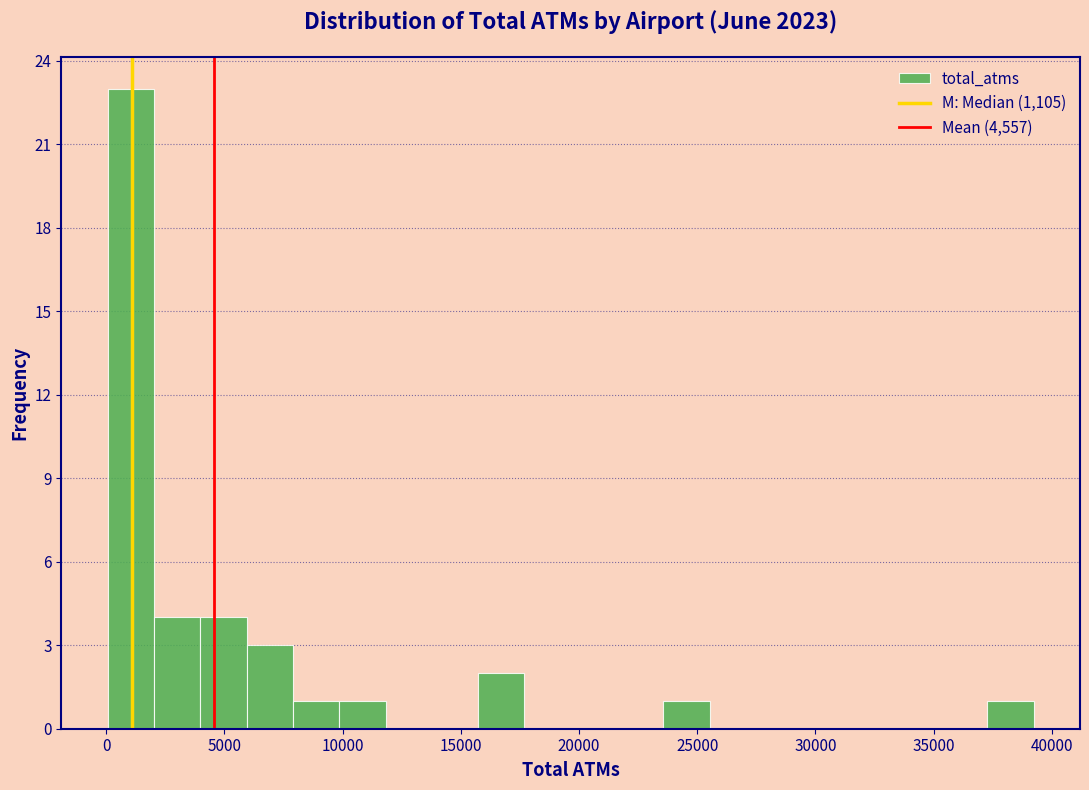

Around what value on the x-axis is the tallest bar? Give the approximate position of its centre, as read against the axis.

1000